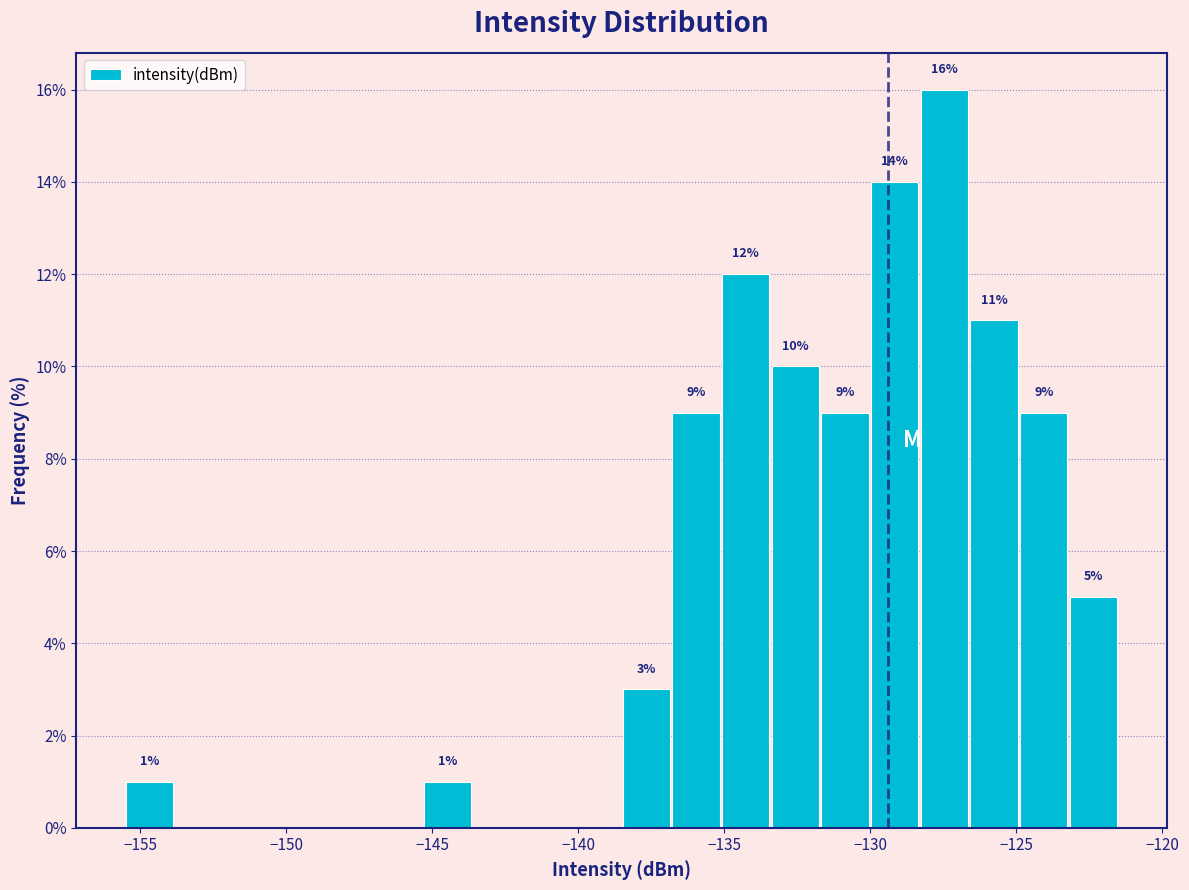

Read against the x-axis, roughly where is the centre of the tallest bar?

-127.5